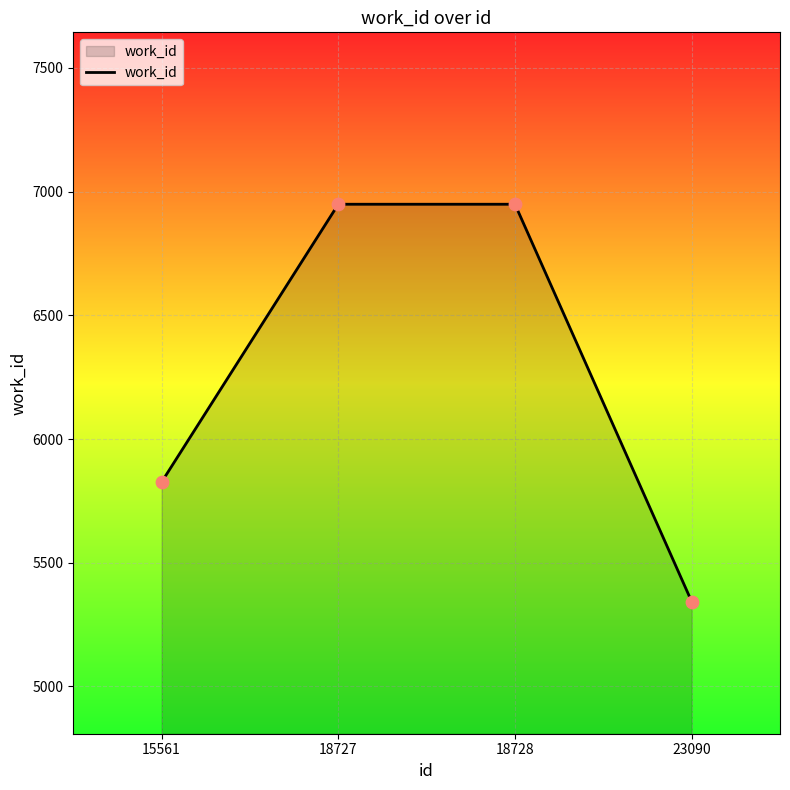

What is the change in value from 15561 to 18728?

+1123